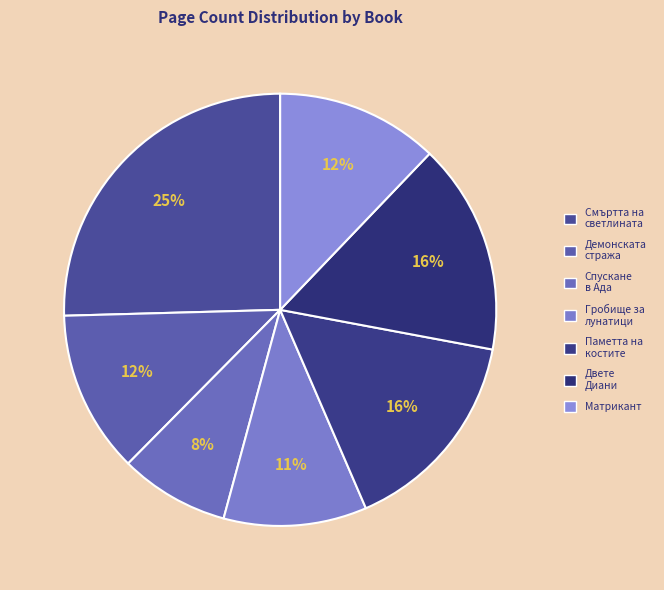

How many slices are in this pie chart?

7